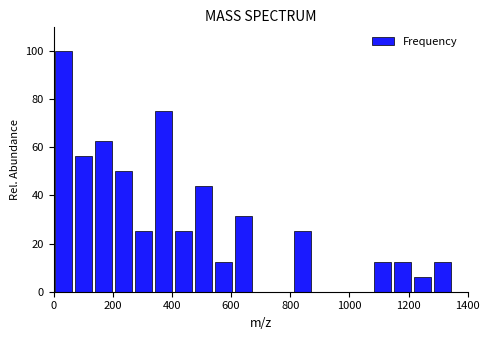

Around what value on the x-axis is the tallest bar? Give the approximate position of its centre, as read against the axis.

40